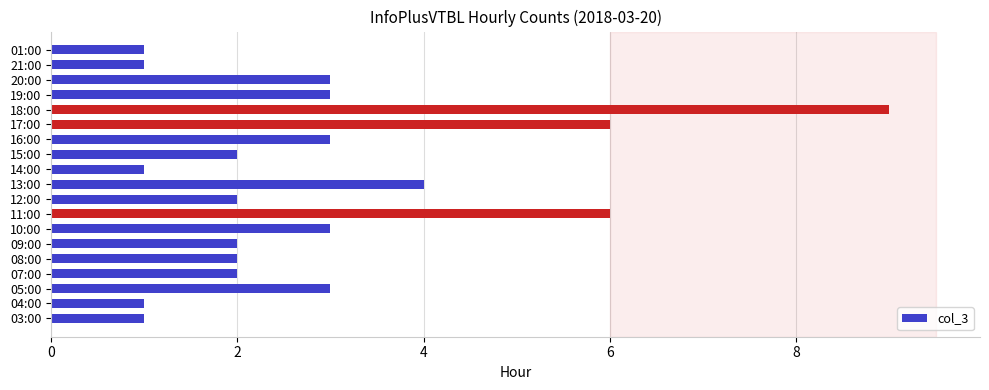

What is the greatest value displayed?

9